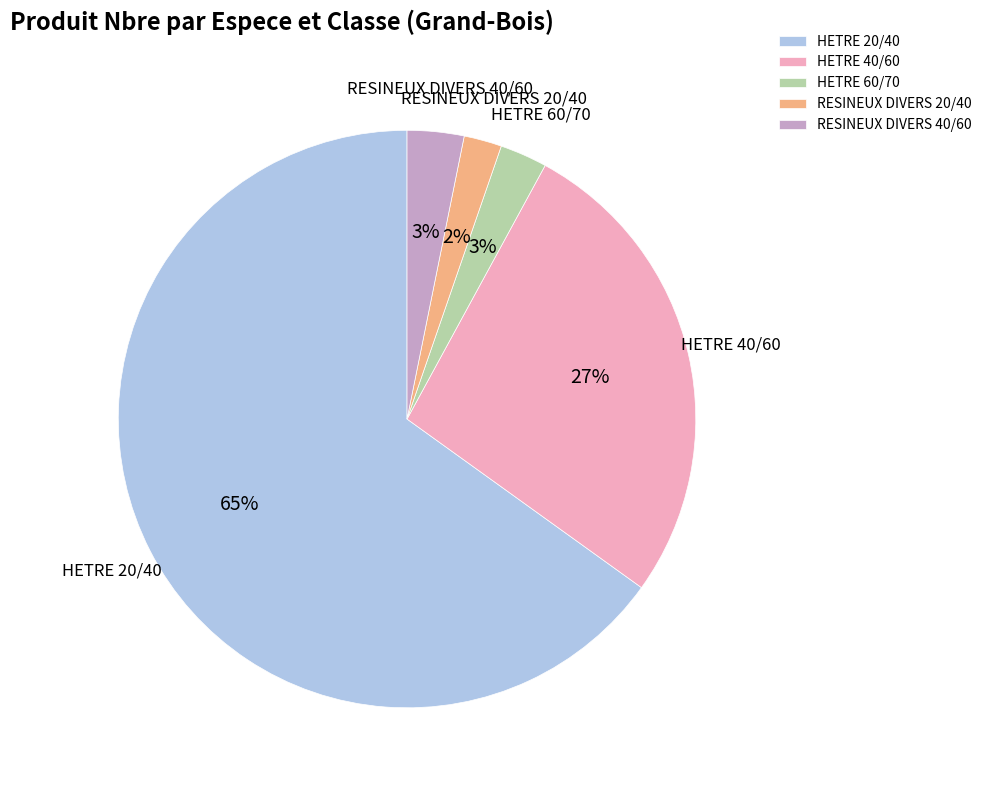

Does HETRE 20/40 represent more than half of the total?

Yes